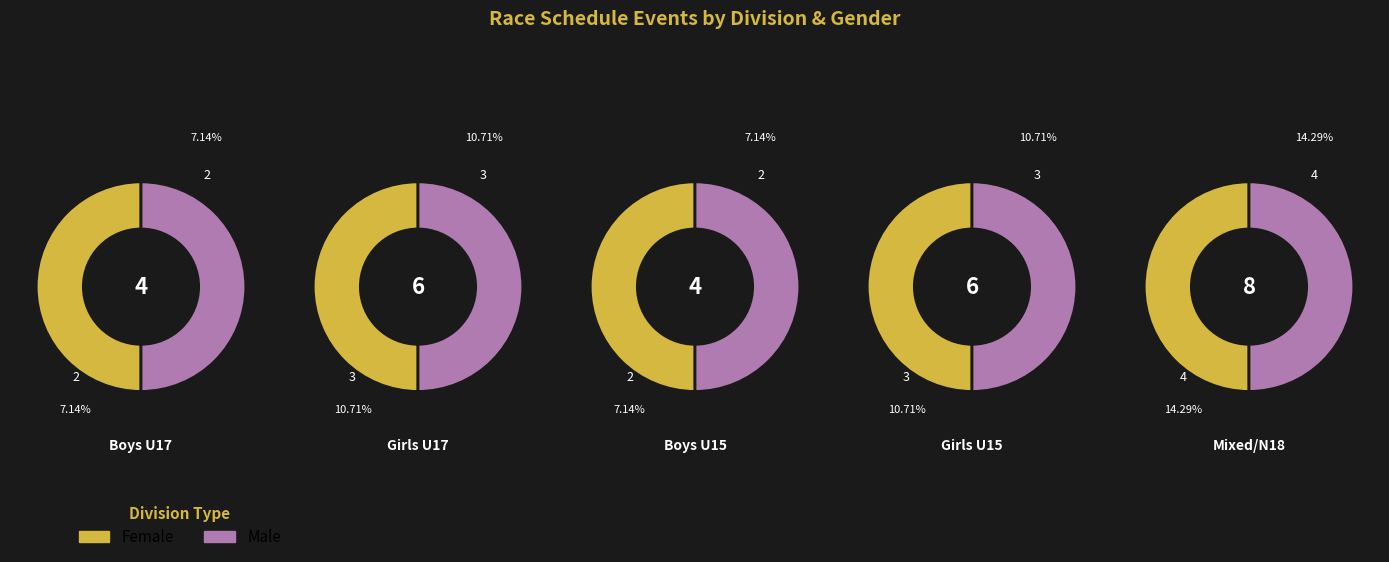

Is Girls U16 the majority of the pie?

No